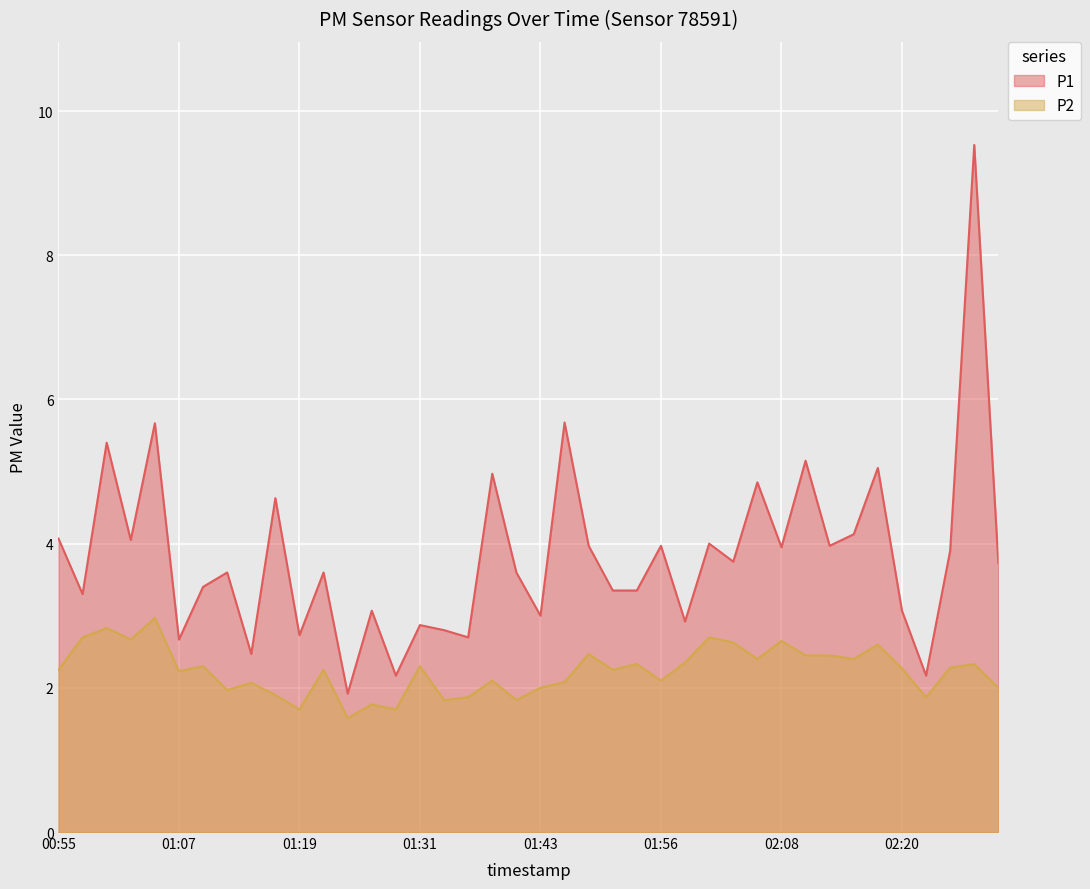

Rank the series at 01:07 from highest to lowest value.

P1, P2